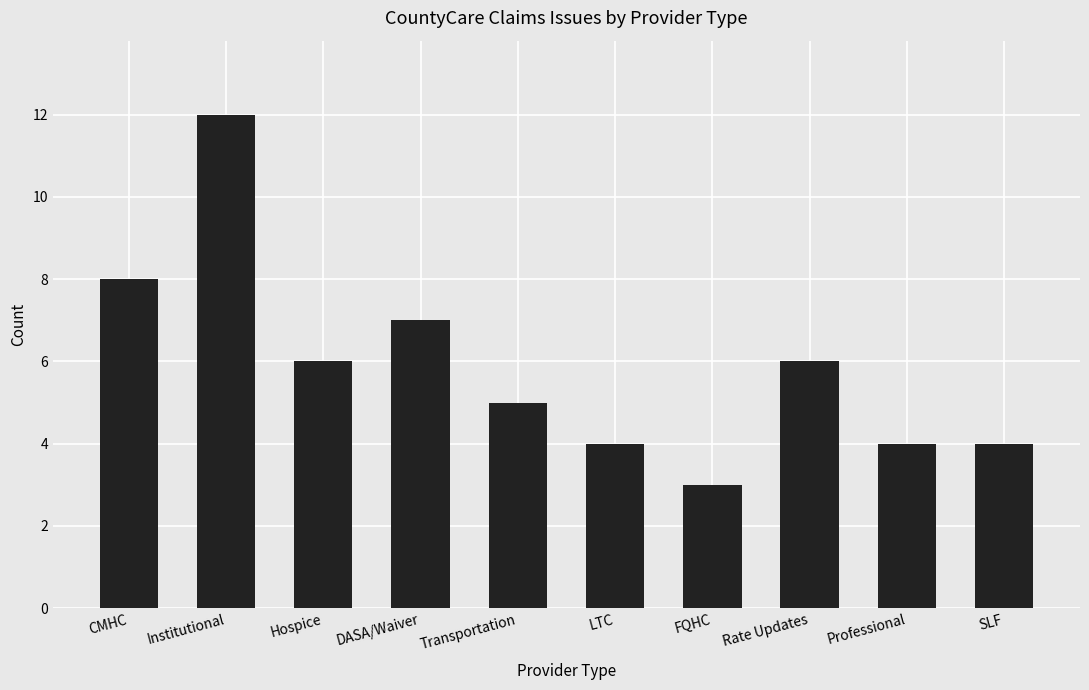

What is the label of the 5th bar from the right?

LTC